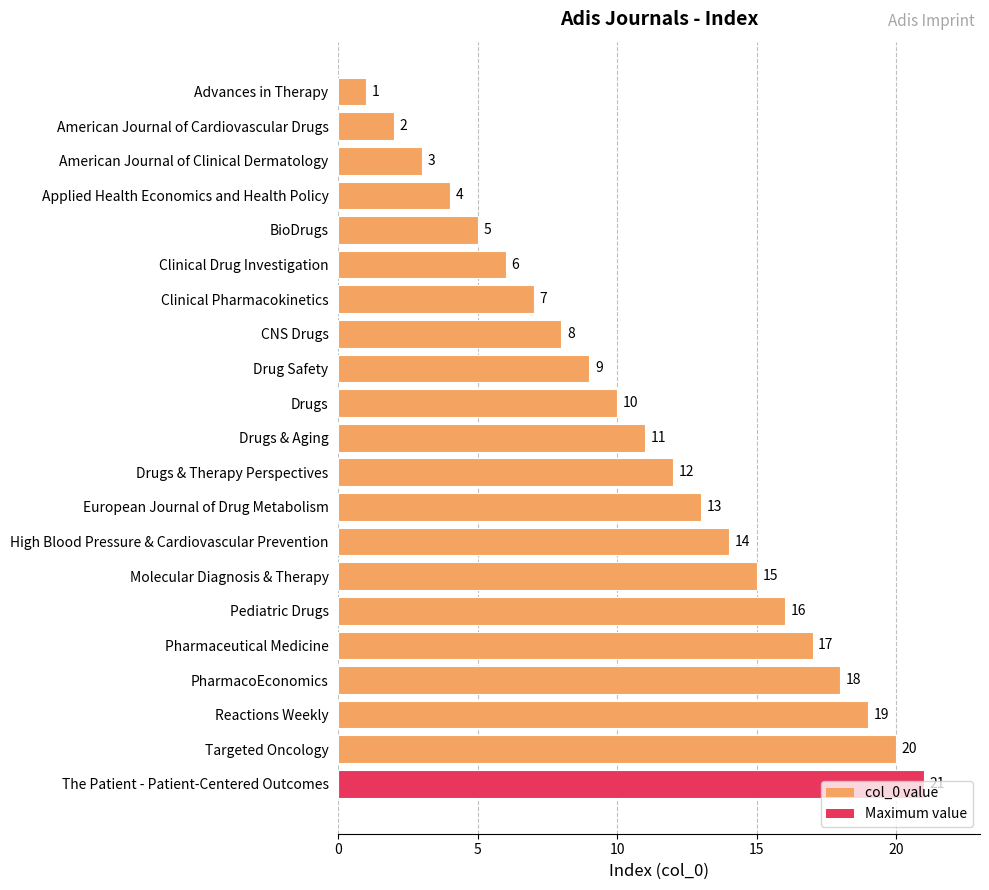

Rank the categories by value from highest to lowest.

The Patient - Patient-Centered Outcomes, Targeted Oncology, Reactions Weekly, PharmacoEconomics, Pharmaceutical Medicine, Pediatric Drugs, Molecular Diagnosis & Therapy, High Blood Pressure & Cardiovascular Prevention, European Journal of Drug Metabolism, Drugs & Therapy Perspectives, Drugs & Aging, Drugs, Drug Safety, CNS Drugs, Clinical Pharmacokinetics, Clinical Drug Investigation, BioDrugs, Applied Health Economics and Health Policy, American Journal of Clinical Dermatology, American Journal of Cardiovascular Drugs, Advances in Therapy